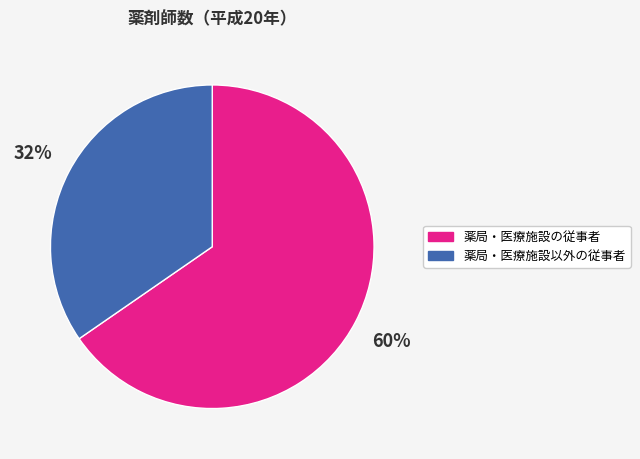

What is the change in value from 薬局・医療施設の従事者 to 薬局・医療施設以外の従事者?

-1639